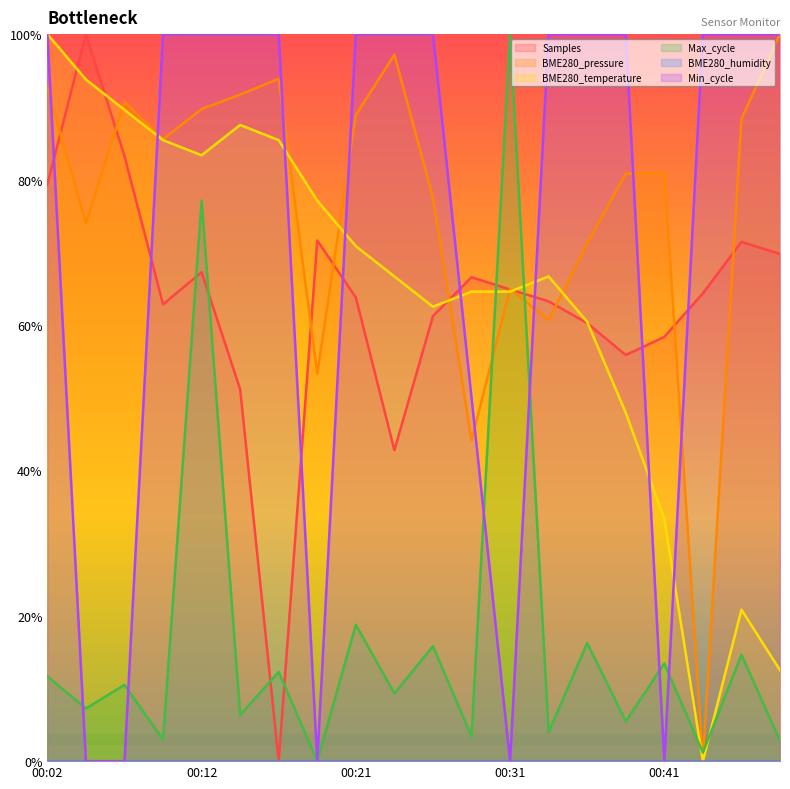

What is the difference between the maximum and minimum values in the BME280_temperature series?

1.0